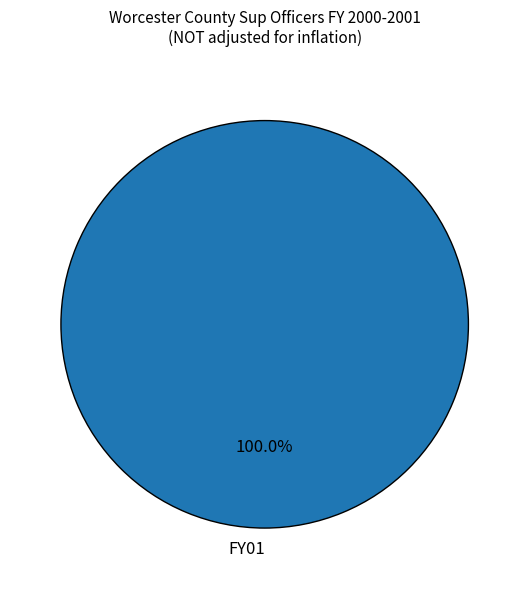

How many slices are in this pie chart?

1